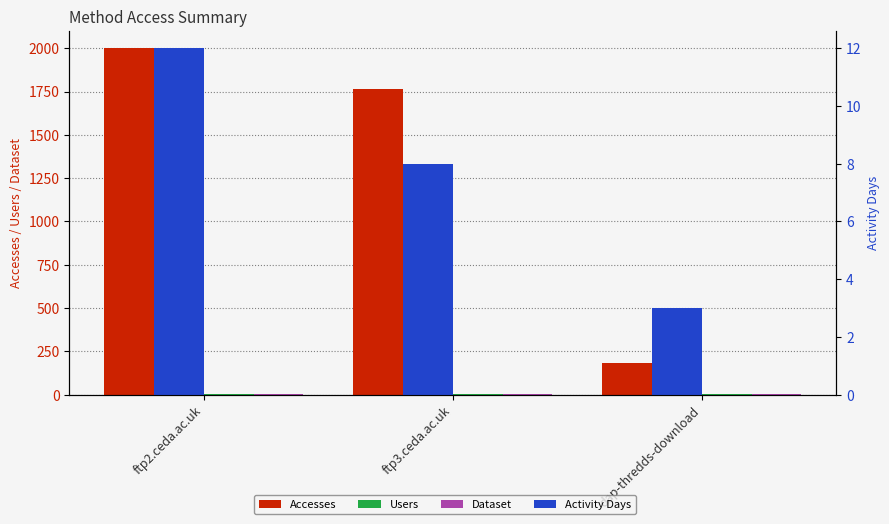

Which series has the largest range (max minus min)?

Accesses